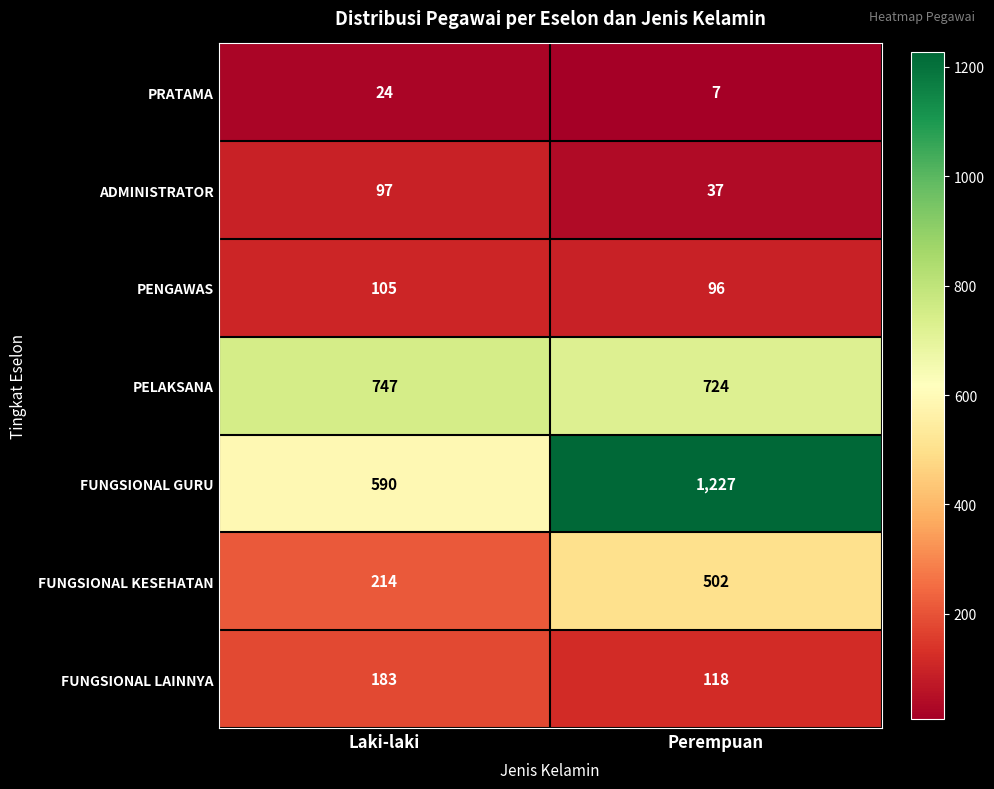

What is the difference between the FUNGSIONAL GURU values at Perempuan and Laki-laki?

637